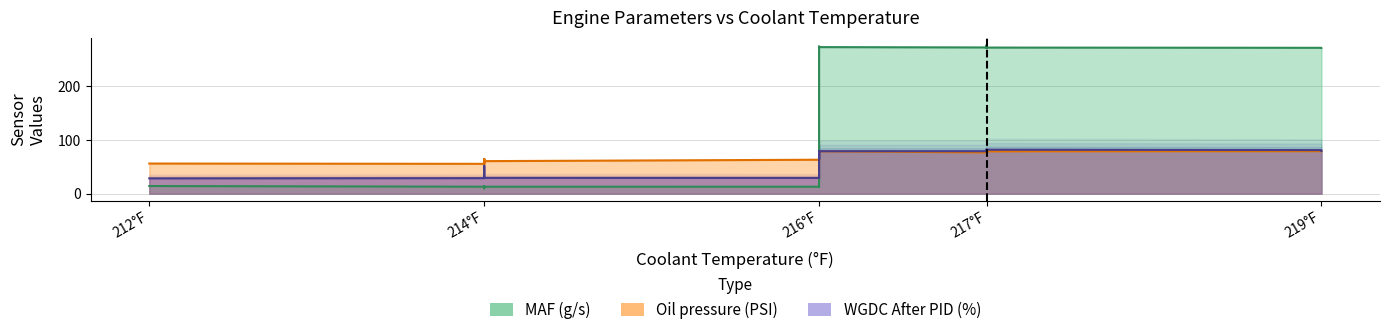

At 214°F, list the series in order from largest to smallest.

Oil pressure (PSI), WGDC After PID (%), MAF (g/s)